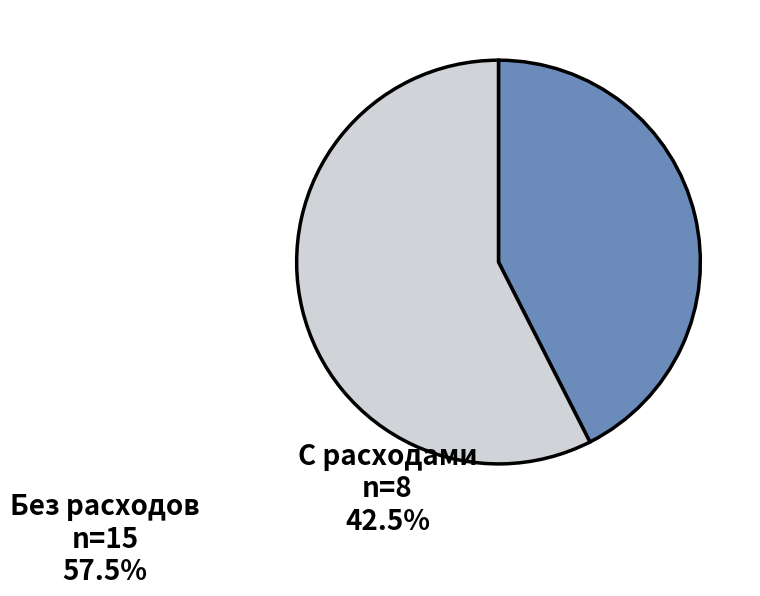

The С расходами slice represents 55% of the pie. True or false?

False